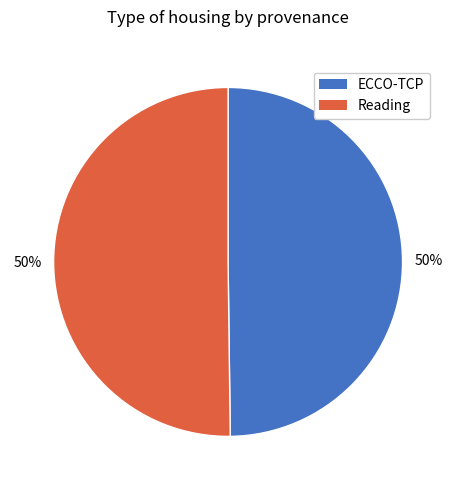

Approximately how many times larger is the value at ECCO-TCP compared to Reading?

1.0